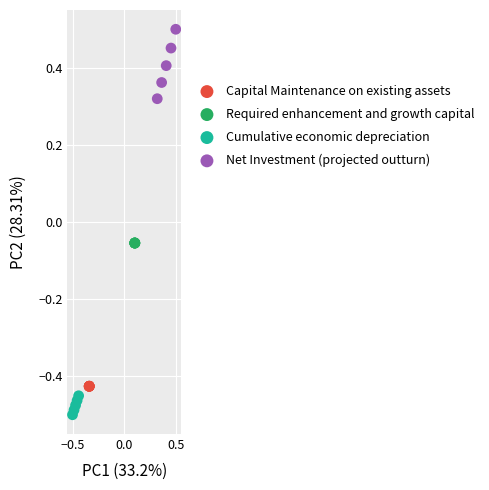

Which series reaches the minimum Y coordinate?

Cumulative economic depreciation